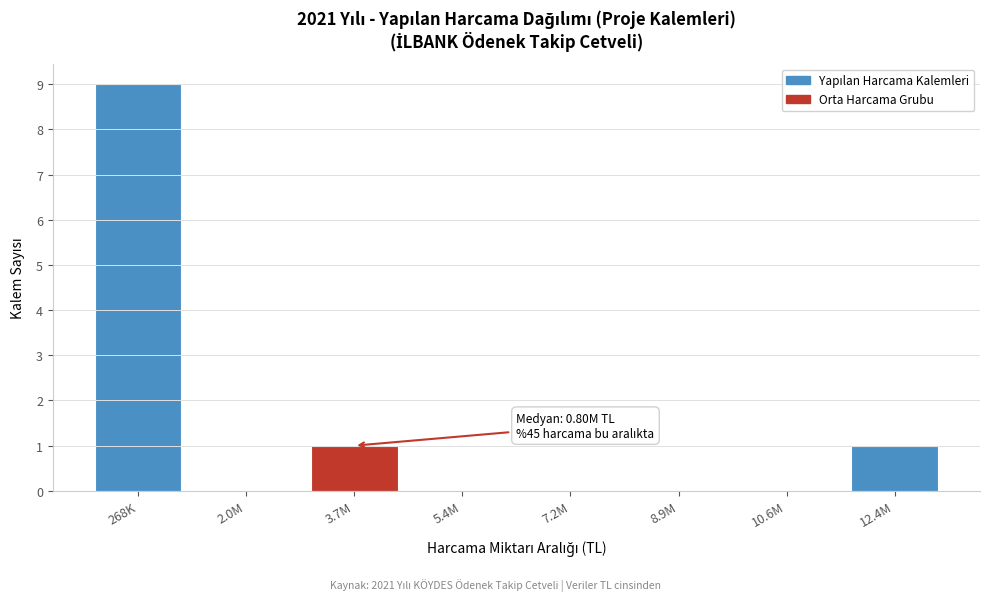

Reading left to right, extract all data points from this chart.

268K=9	2.0M=0	3.7M=1	5.4M=0	7.2M=0	8.9M=0	10.6M=0	12.4M=1